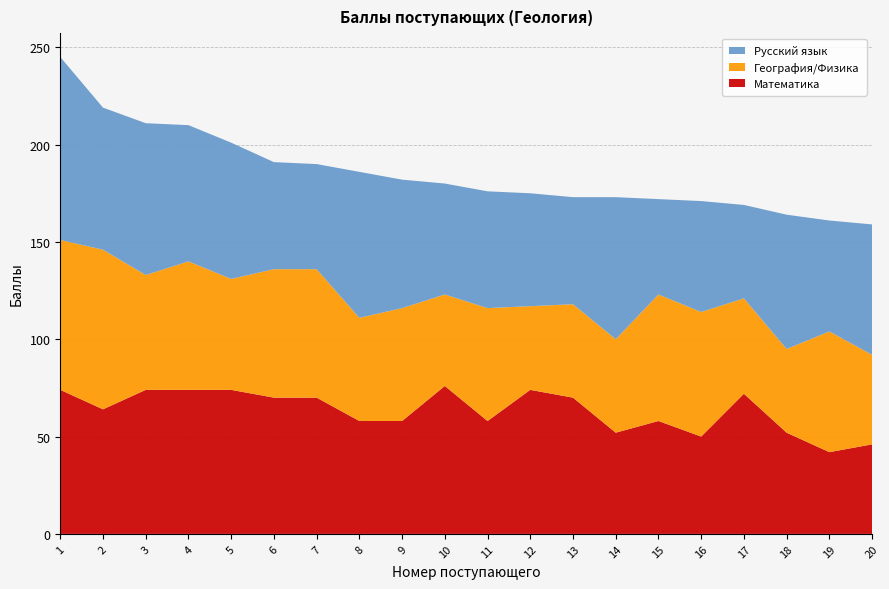

Reading left to right, list all the values displayed in this chart.

Математика: 1=74	2=64	3=74	4=74	5=74	6=70	7=70	8=58	9=58	10=76	11=58	12=74	13=70	14=52	15=58	16=50	17=72	18=52	19=42	20=46
География/Физика: 1=77	2=82	3=59	4=66	5=57	6=66	7=66	8=53	9=58	10=47	11=58	12=43	13=48	14=48	15=65	16=64	17=49	18=43	19=62	20=46
Русский язык: 1=94	2=73	3=78	4=70	5=70	6=55	7=54	8=75	9=66	10=57	11=60	12=58	13=55	14=73	15=49	16=57	17=48	18=69	19=57	20=67
Сумма баллов: 1=245	2=219	3=211	4=210	5=201	6=191	7=190	8=186	9=182	10=180	11=176	12=175	13=173	14=173	15=172	16=171	17=169	18=164	19=161	20=159